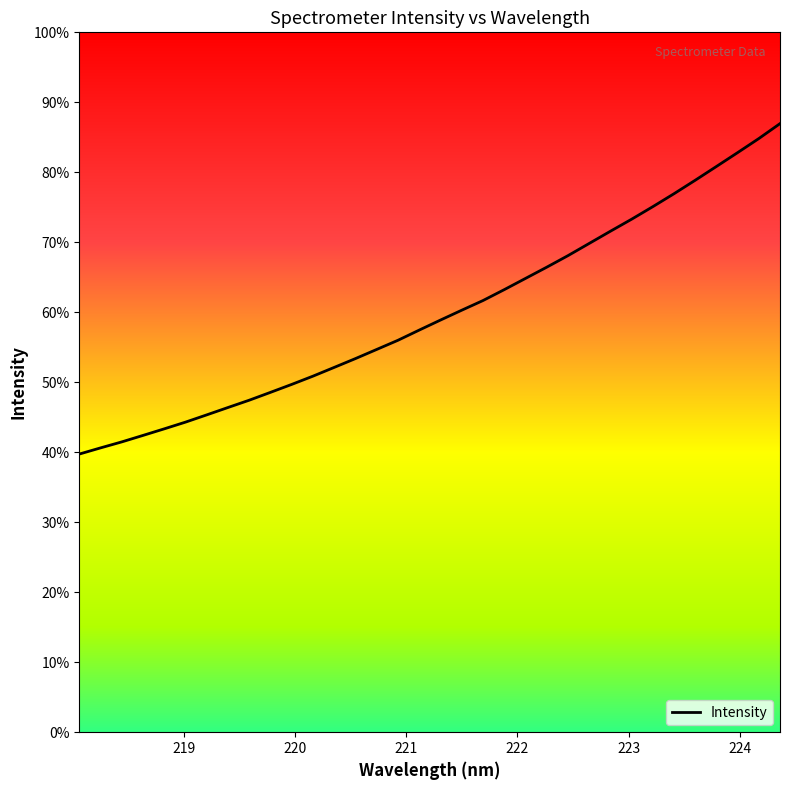

True or false: the data has more than 1 interior local peaks.

False